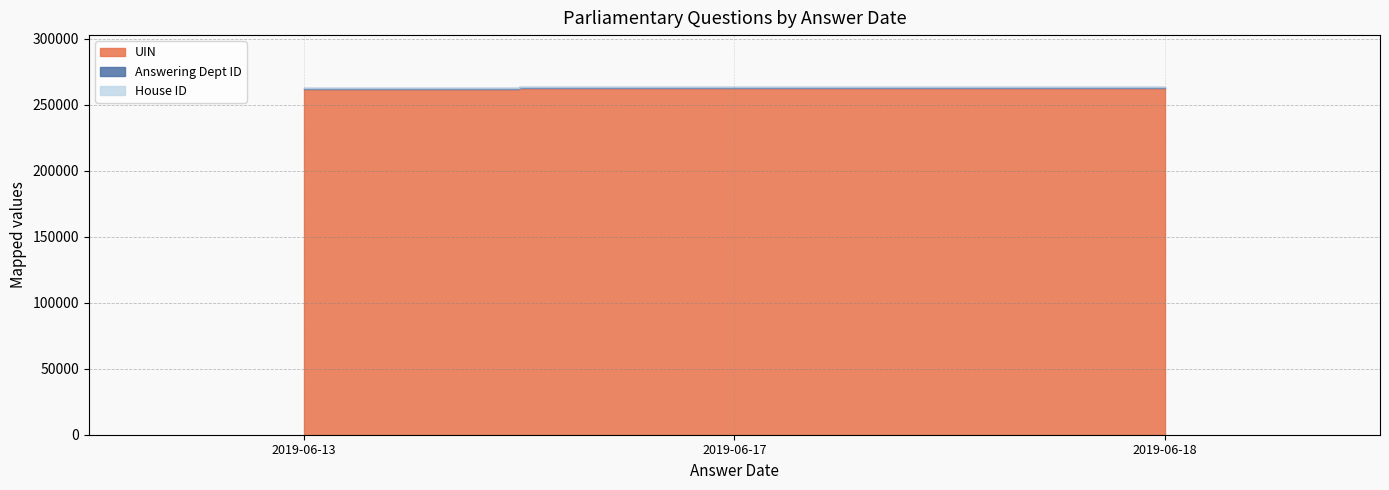

How many values in the UIN series are below 263030?

1